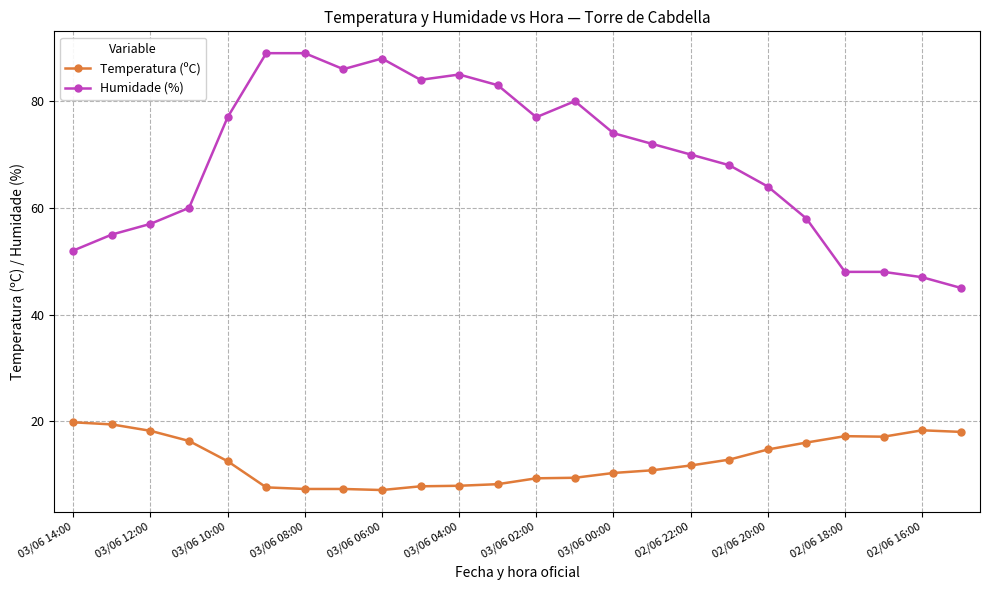

What is the value of the Humidade (%) point at the 23rd from the left?

47.0